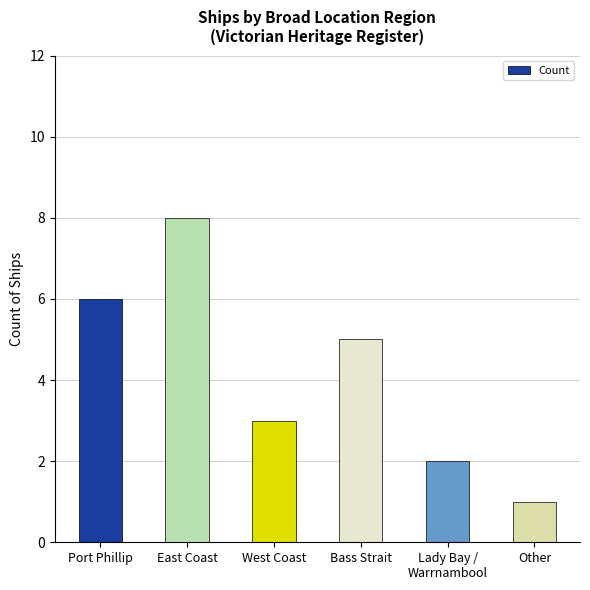

How many categories are shown in the chart?

6